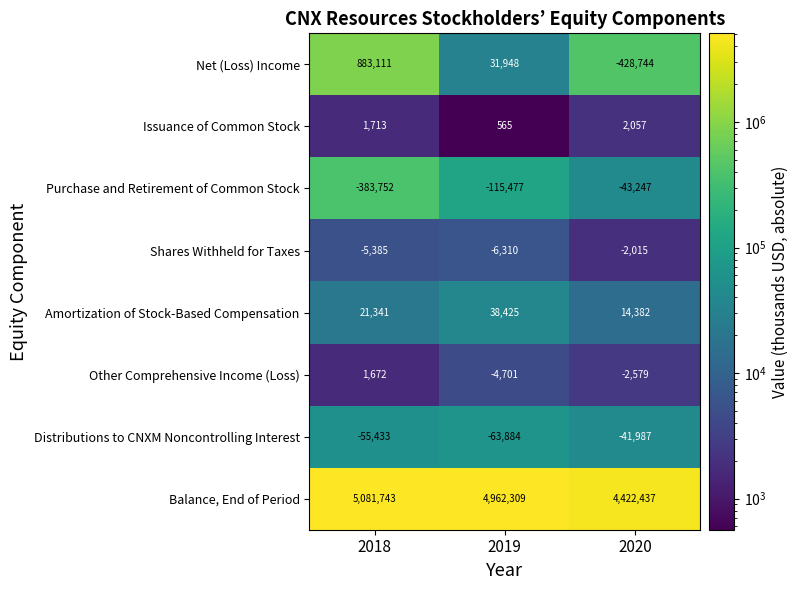

Reading left to right, what are all the values shown in this chart?

Net (Loss) Income: 2018=883111	2019=31948	2020=-428744
Issuance of Common Stock: 2018=1713	2019=565	2020=2057
Purchase and Retirement of Common Stock: 2018=-383752	2019=-115477	2020=-43247
Shares Withheld for Taxes: 2018=-5385	2019=-6310	2020=-2015
Amortization of Stock-Based Compensation: 2018=21341	2019=38425	2020=14382
Other Comprehensive Income (Loss): 2018=1672	2019=-4701	2020=-2579
Distributions to CNXM Noncontrolling Interest: 2018=-55433	2019=-63884	2020=-41987
Balance, End of Period: 2018=5081743	2019=4962309	2020=4422437